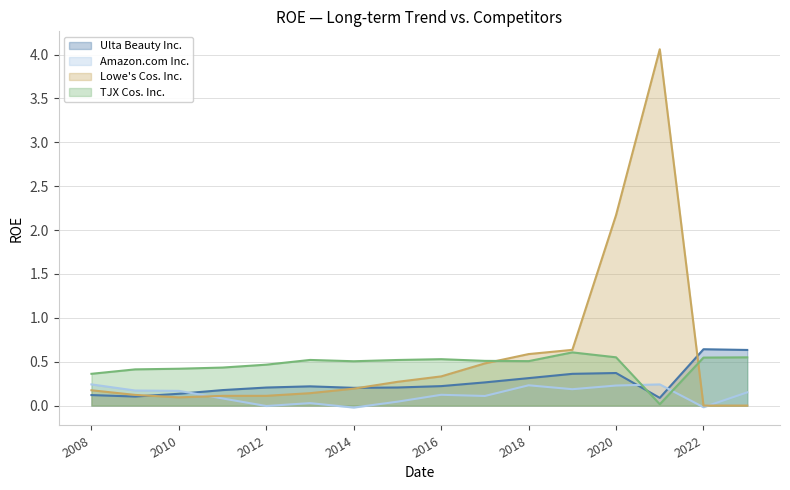

How many times do TJX Cos. Inc. and Amazon.com Inc. cross each other?

2